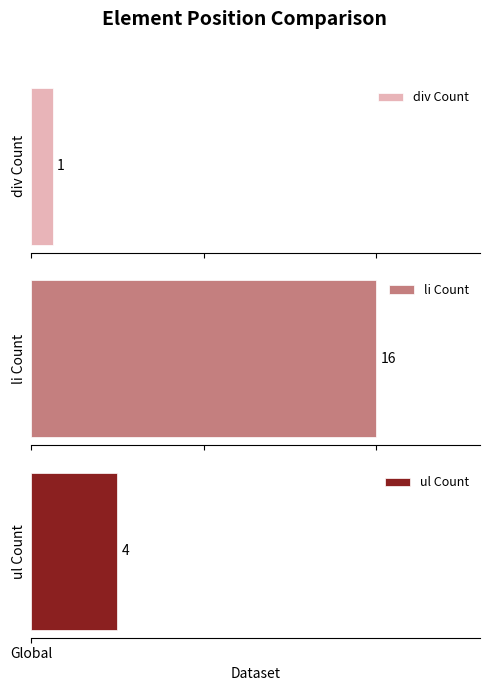

Which has a higher value, li or li?

li